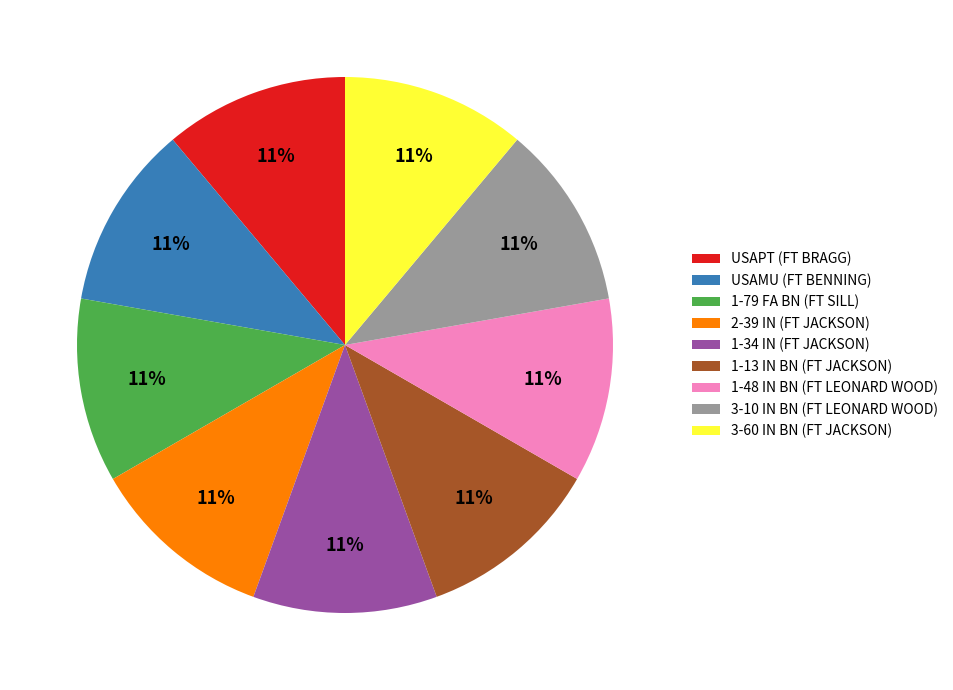

How many slices are in this pie chart?

9